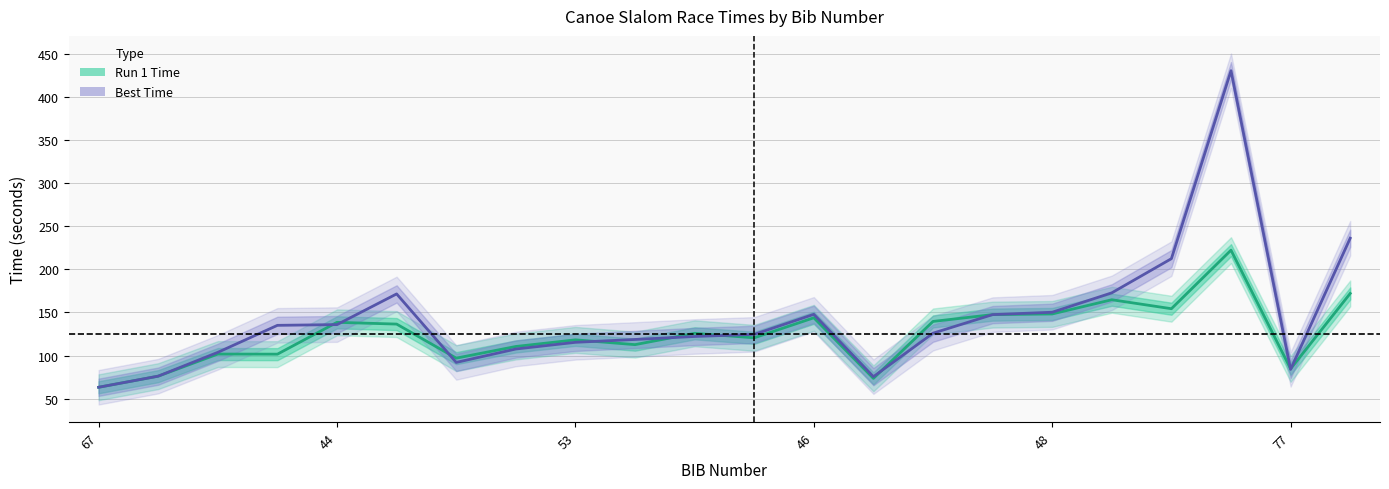

What is the difference between the Best Time values at 67 and 17?

109.4